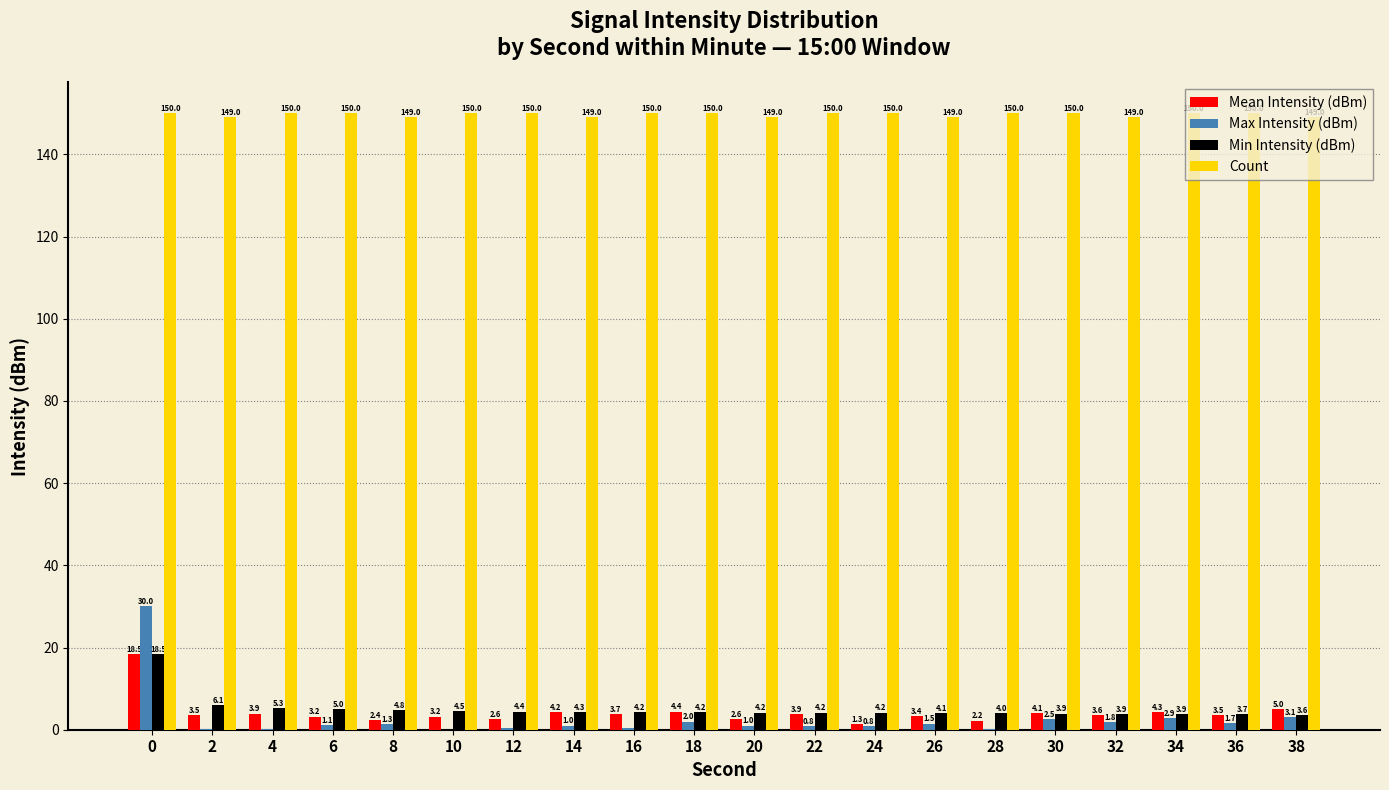

What is the average value of the Count series?

149.7